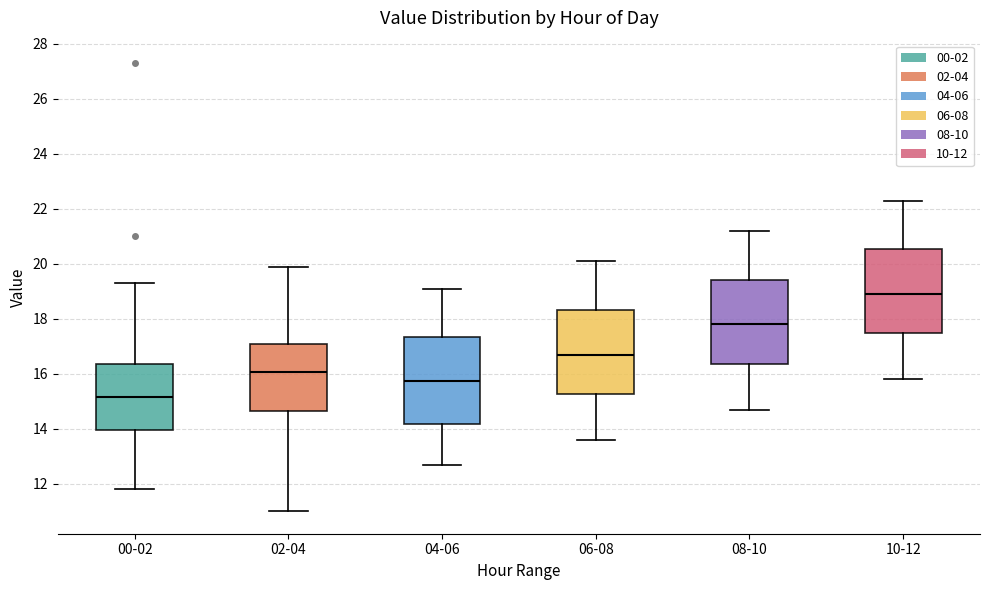

Reading left to right, transcribe this box plot: for each box, give where its median line is, the range the box spans, and where its two whiskers end, as read against the y-axis. The values are not printed on the chart, so give them approximately, as read against the axis.

00-02: median 15.2, box 14.0 to 16.4, whiskers 11.8 to 19.4
02-04: median 16.0, box 14.6 to 17.2, whiskers 11.0 to 20.0
04-06: median 15.8, box 14.2 to 17.4, whiskers 12.8 to 19.2
06-08: median 16.8, box 15.2 to 18.4, whiskers 13.6 to 20.2
08-10: median 17.8, box 16.4 to 19.4, whiskers 14.8 to 21.2
10-12: median 19.0, box 17.4 to 20.6, whiskers 15.8 to 22.4